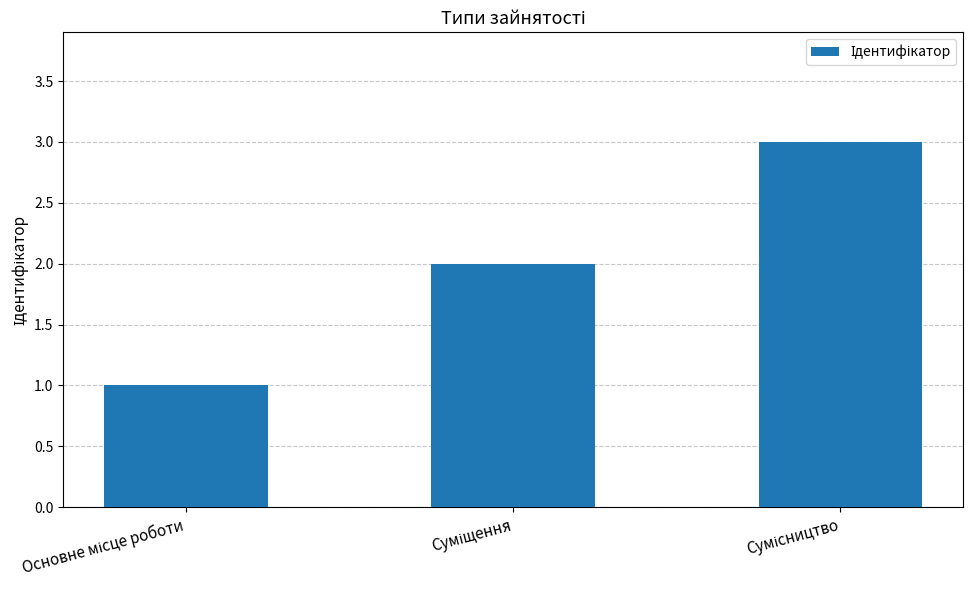

What is the maximum value shown in the chart?

3